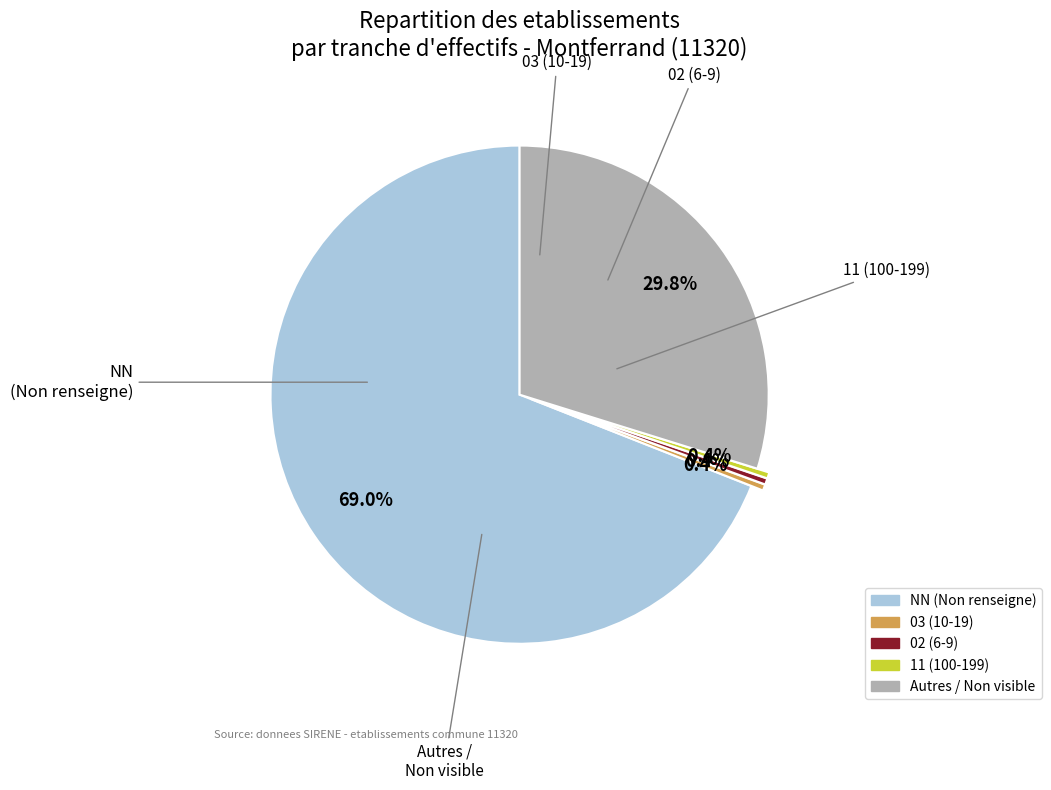

Does any single category account for the majority?

Yes